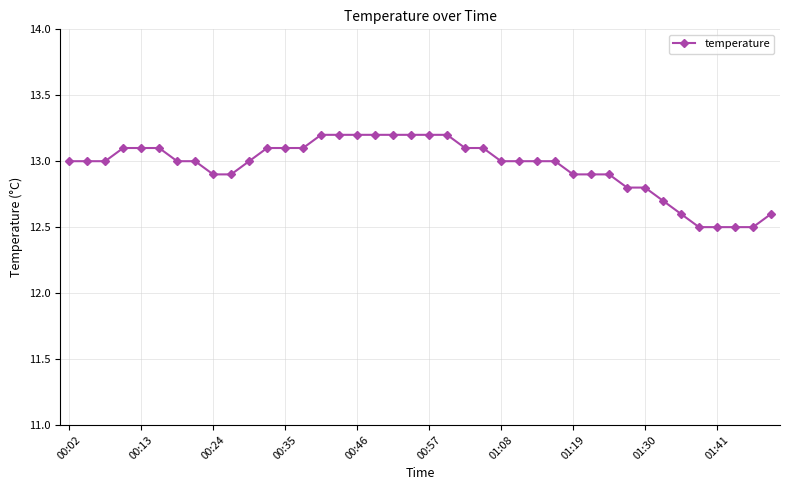

What is the value of the 25th point from the left?

13.0